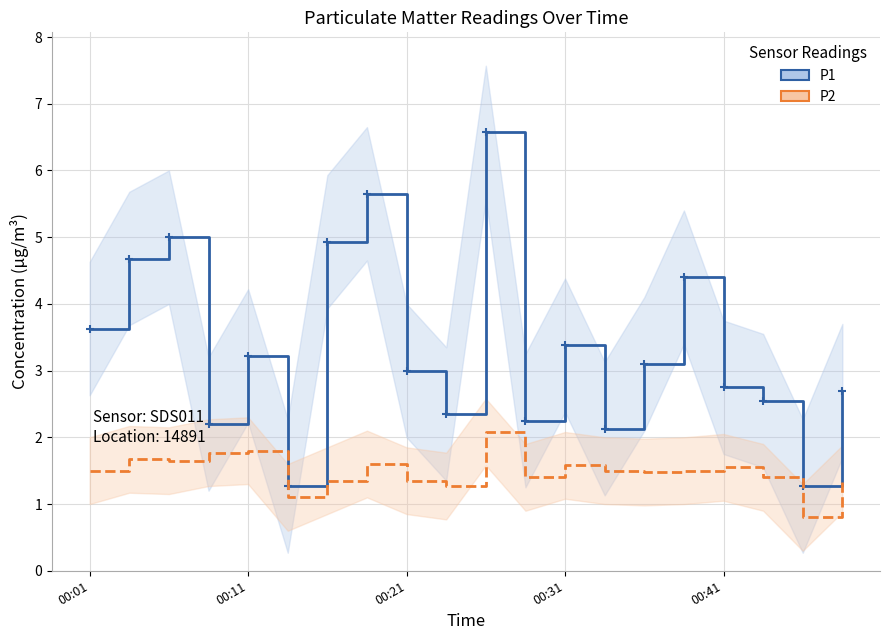

What is the value of the P1 point at the 11th from the left?

6.6